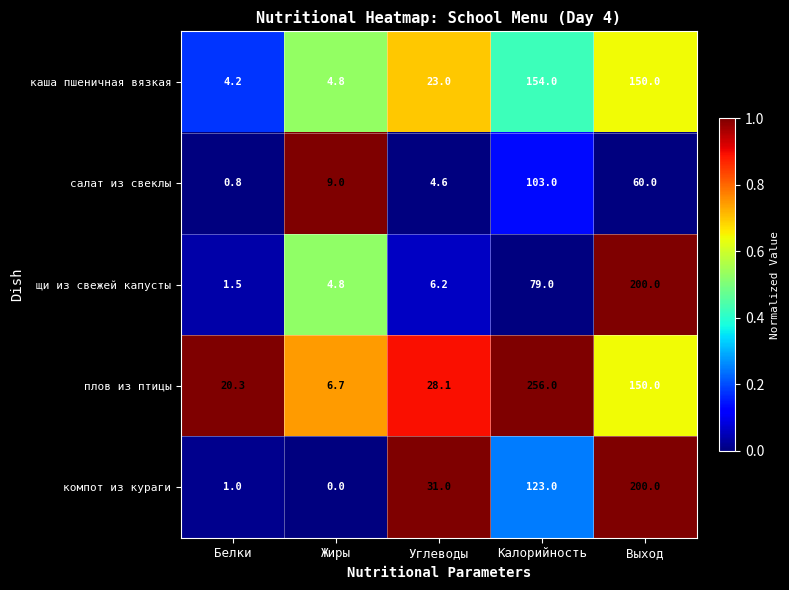

At which category is the sum across all series the highest?

Выход